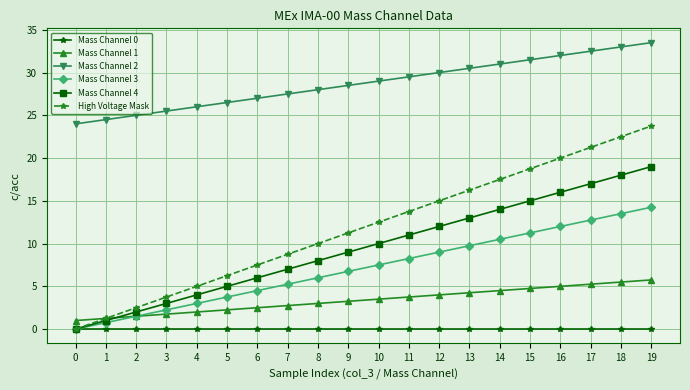

At which category is the sum across all series the highest?

19